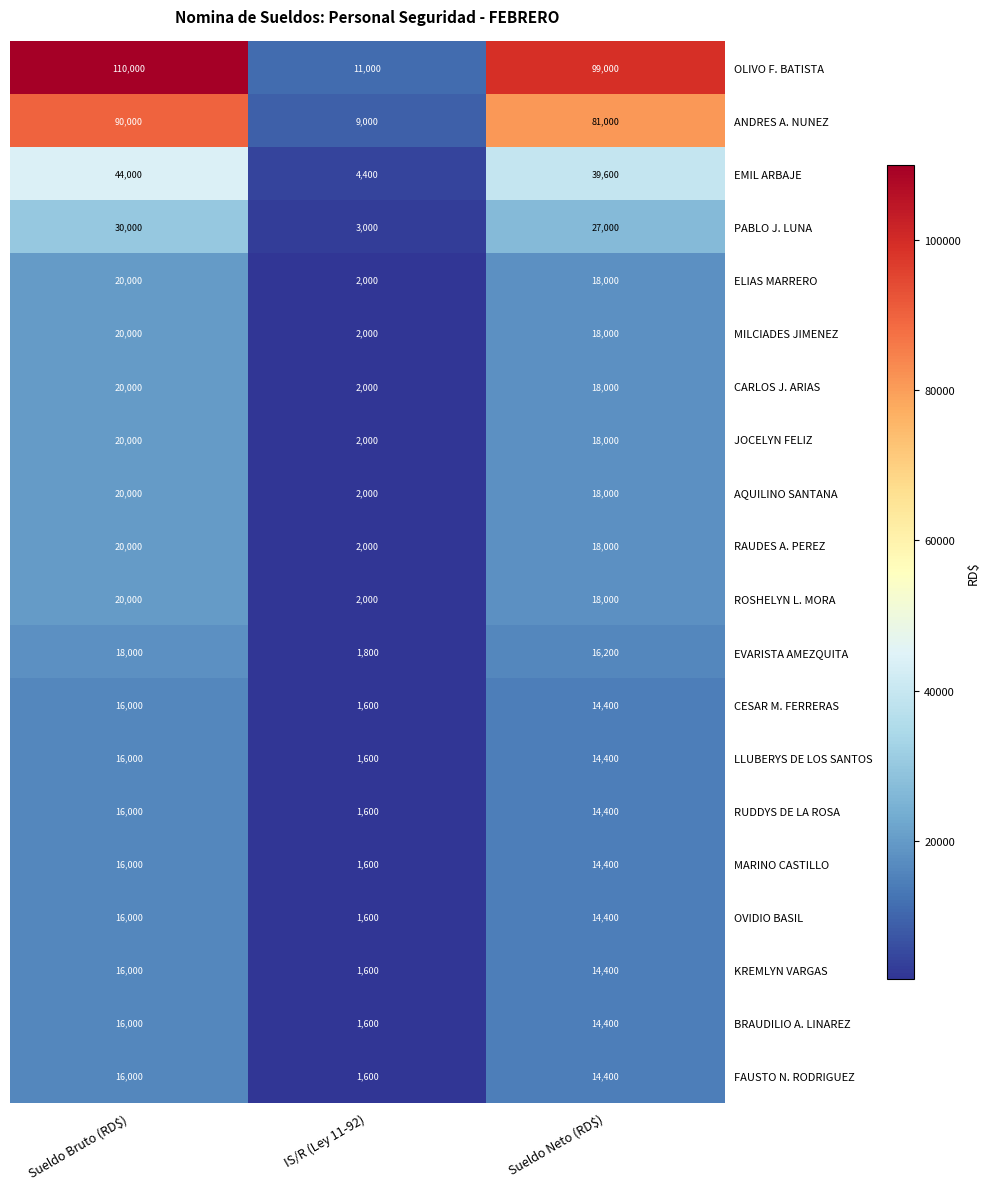

Which category has the lowest value across all series?

IS/R (Ley 11-92)